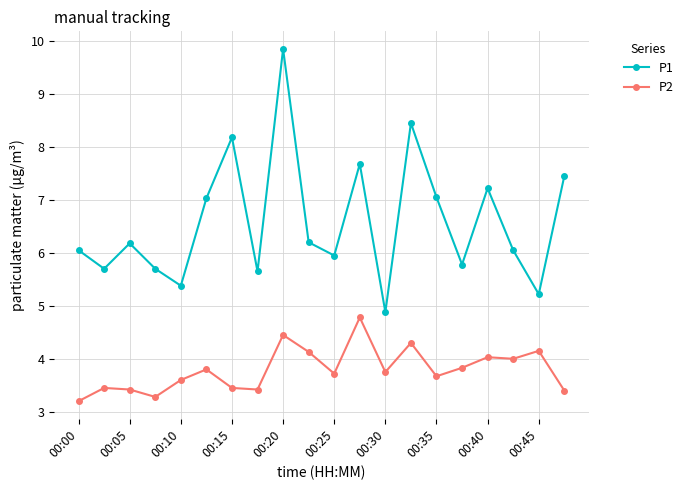

List the series in order of their overall mean, lowest first.

P2, P1